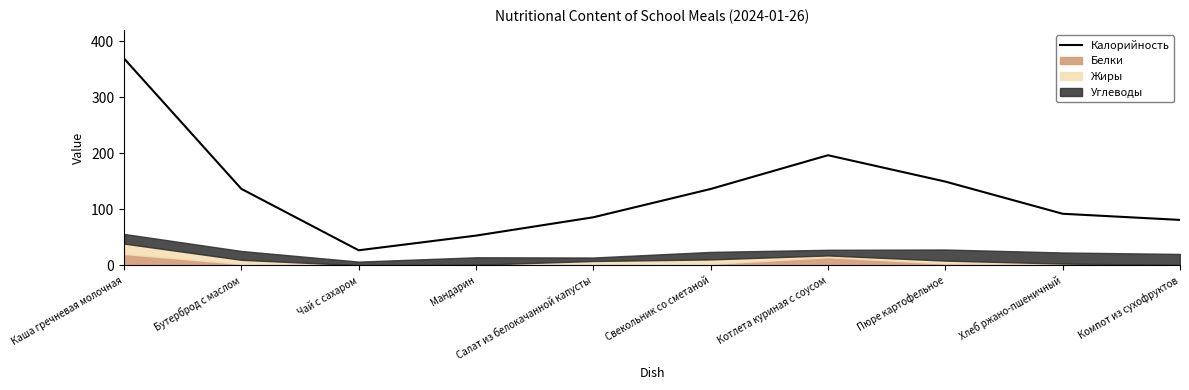

Is it true that the value at Бутерброд с маслом is 136.4?

True